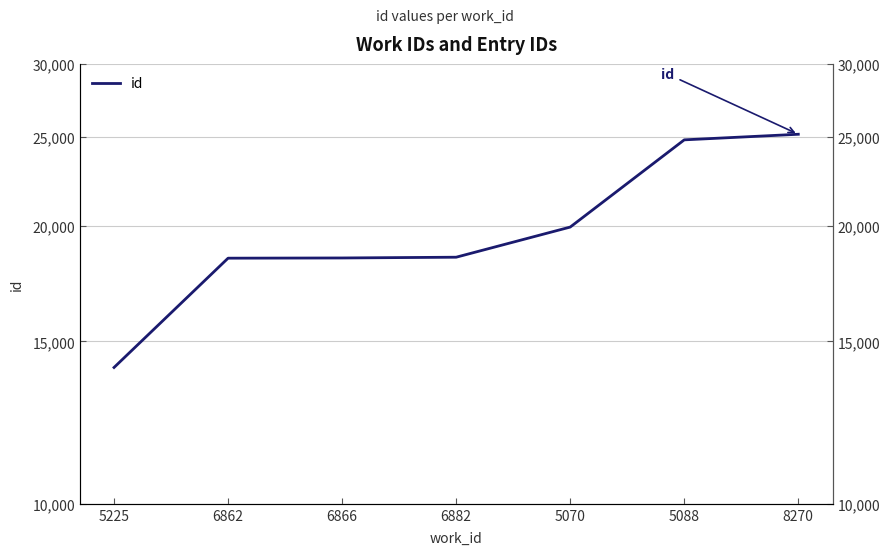

Which has a higher value, 5225 or 6882?

6882